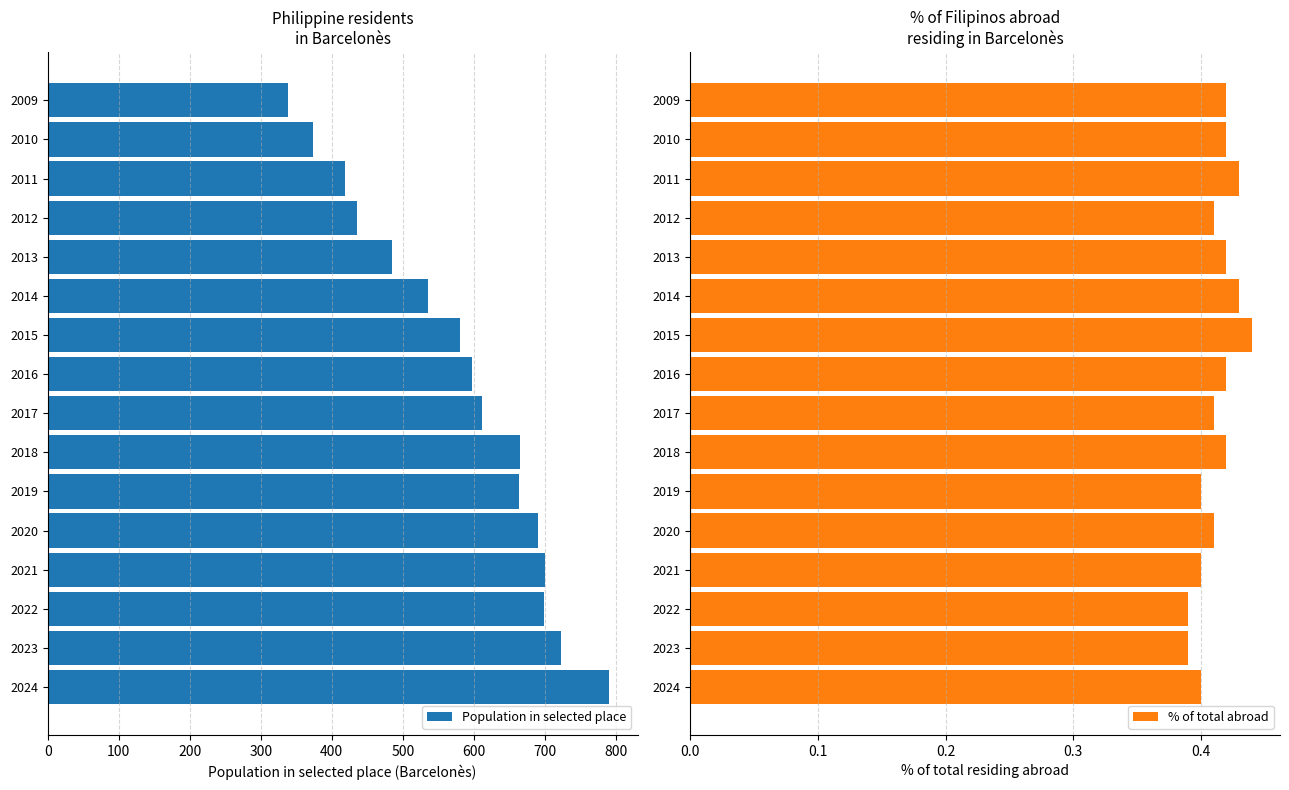

Is it true that Population in selected place equals 374 at 2010?

True